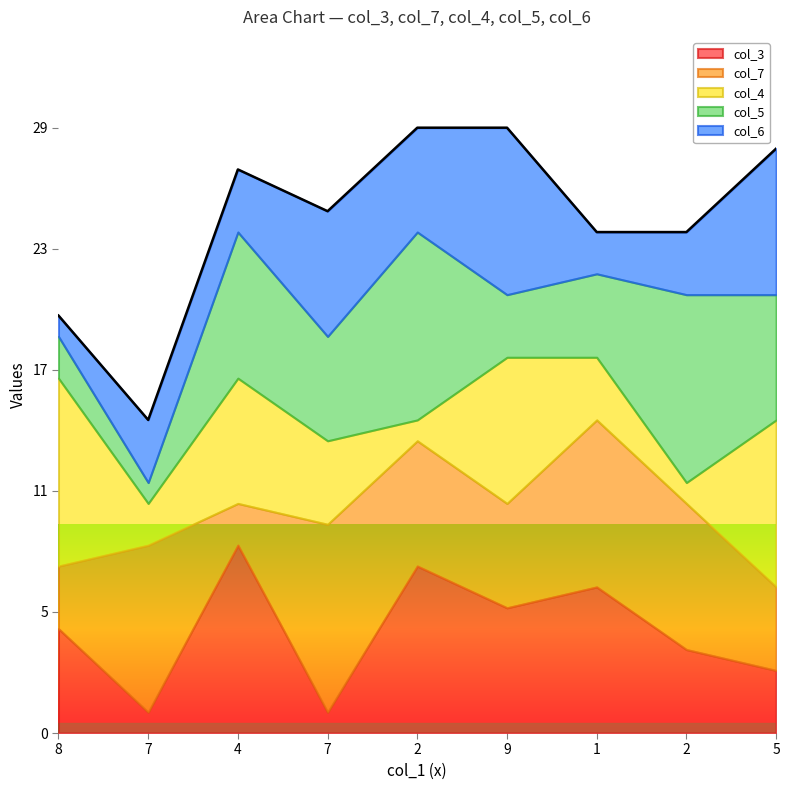

Reading left to right, list all the values displayed in this chart.

col_3: 5	1	9	1	8	6	7	4	3
col_7: 3	8	2	9	6	5	8	7	4
col_4: 9	2	6	4	1	7	3	1	8
col_5: 2	1	7	5	9	3	4	9	6
col_6: 1	3	3	6	5	8	2	3	7